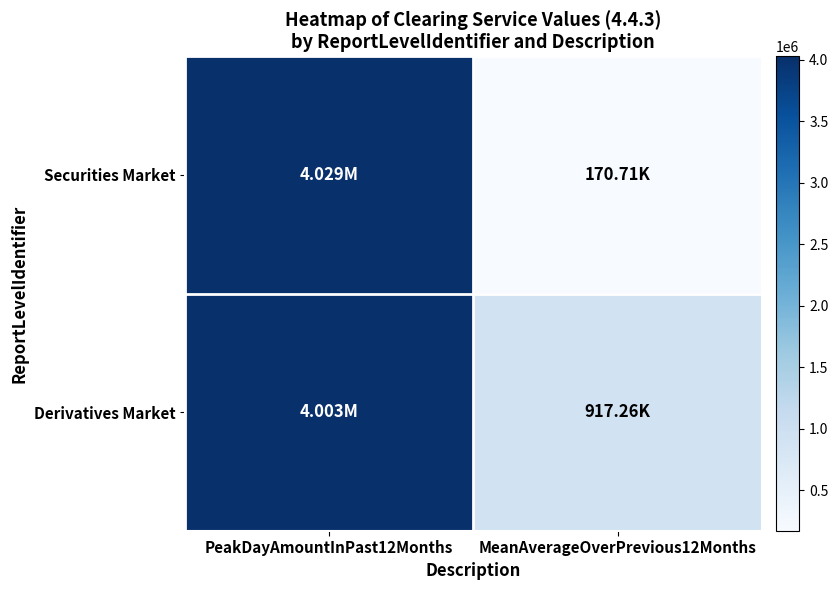

At PeakDayAmountInPast12Months, list the series in order from largest to smallest.

Securities Market, Derivatives Market